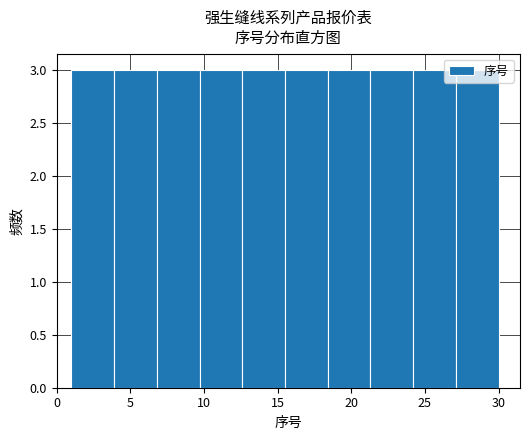

Reading left to right, list every bar in this chart as the range it spans on the x-axis followed by its height. Neither the bar edges nor the heights are printed on the chart, so give them approximately, as read against the axes.

1.0 to 3.9: 3
3.9 to 6.8: 3
6.8 to 9.7: 3
9.7 to 12.6: 3
12.6 to 15.5: 3
15.5 to 18.4: 3
18.4 to 21.3: 3
21.3 to 24.2: 3
24.2 to 27.1: 3
27.1 to 30.0: 3